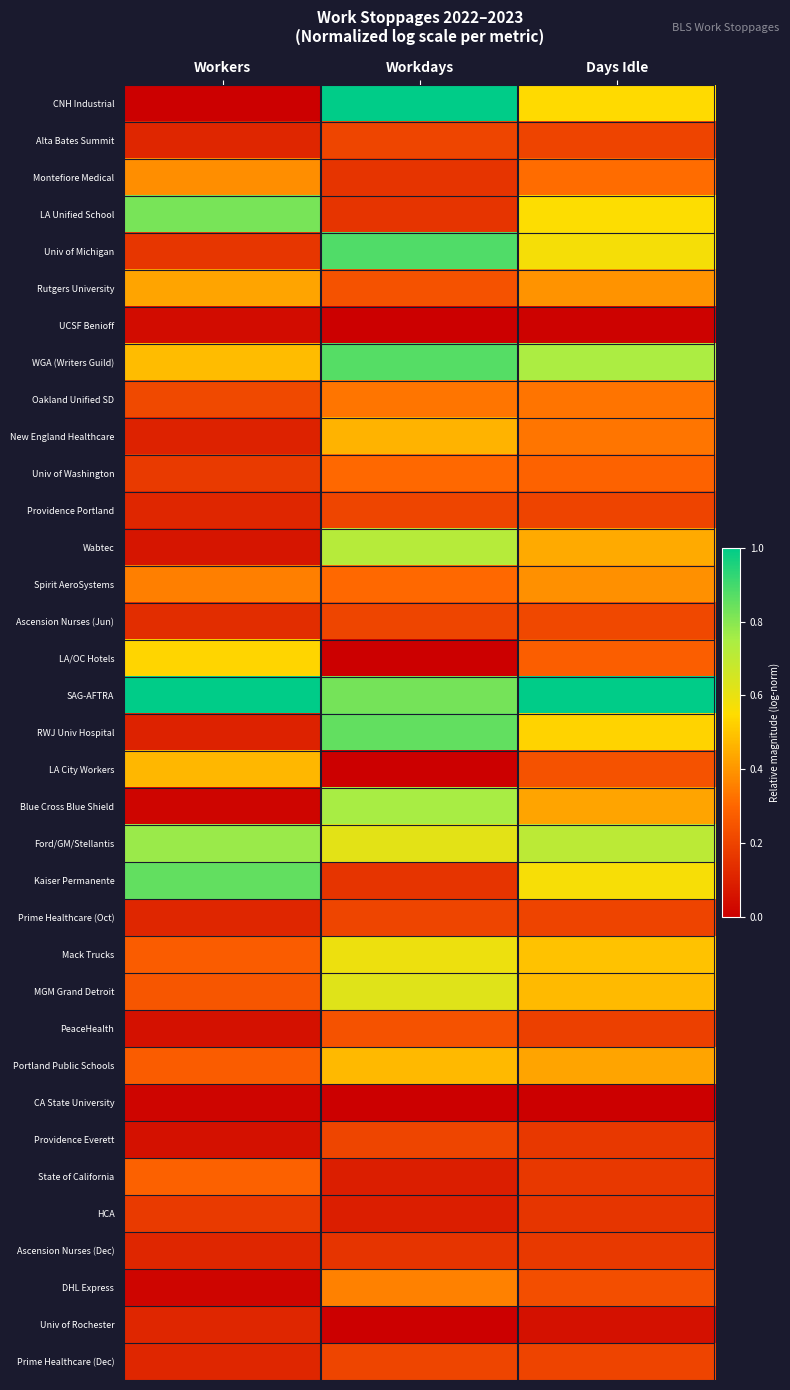

Reading left to right, extract all data points from this chart.

CNH Industrial: Workers=0.0	Workdays=1.0	Days Idle=0.5
Alta Bates Summit: Workers=0.1	Workdays=0.2	Days Idle=0.2
Montefiore Medical: Workers=0.4	Workdays=0.2	Days Idle=0.3
LA Unified School: Workers=0.8	Workdays=0.2	Days Idle=0.6
Univ of Michigan: Workers=0.2	Workdays=0.9	Days Idle=0.6
Rutgers University: Workers=0.4	Workdays=0.2	Days Idle=0.4
UCSF Benioff: Workers=0.0	Workdays=0.0	Days Idle=0.0
WGA (Writers Guild): Workers=0.5	Workdays=0.9	Days Idle=0.7
Oakland Unified SD: Workers=0.2	Workdays=0.3	Days Idle=0.3
New England Healthcare: Workers=0.1	Workdays=0.5	Days Idle=0.3
Univ of Washington: Workers=0.2	Workdays=0.3	Days Idle=0.3
Providence Portland: Workers=0.1	Workdays=0.2	Days Idle=0.2
Wabtec: Workers=0.1	Workdays=0.7	Days Idle=0.4
Spirit AeroSystems: Workers=0.4	Workdays=0.3	Days Idle=0.4
Ascension Nurses (Jun): Workers=0.1	Workdays=0.2	Days Idle=0.2
LA/OC Hotels: Workers=0.5	Workdays=0.0	Days Idle=0.3
SAG-AFTRA: Workers=1.0	Workdays=0.8	Days Idle=1.0
RWJ Univ Hospital: Workers=0.1	Workdays=0.9	Days Idle=0.5
LA City Workers: Workers=0.5	Workdays=0.0	Days Idle=0.2
Blue Cross Blue Shield: Workers=0.0	Workdays=0.8	Days Idle=0.4
Ford/GM/Stellantis: Workers=0.8	Workdays=0.6	Days Idle=0.7
Kaiser Permanente: Workers=0.9	Workdays=0.2	Days Idle=0.6
Prime Healthcare (Oct): Workers=0.1	Workdays=0.2	Days Idle=0.2
Mack Trucks: Workers=0.3	Workdays=0.6	Days Idle=0.5
MGM Grand Detroit: Workers=0.3	Workdays=0.6	Days Idle=0.5
PeaceHealth: Workers=0.1	Workdays=0.2	Days Idle=0.2
Portland Public Schools: Workers=0.3	Workdays=0.5	Days Idle=0.4
CA State University: Workers=0.0	Workdays=0.0	Days Idle=0.0
Providence Everett: Workers=0.1	Workdays=0.2	Days Idle=0.2
State of California: Workers=0.3	Workdays=0.1	Days Idle=0.2
HCA: Workers=0.2	Workdays=0.1	Days Idle=0.2
Ascension Nurses (Dec): Workers=0.1	Workdays=0.2	Days Idle=0.2
DHL Express: Workers=0.0	Workdays=0.4	Days Idle=0.2
Univ of Rochester: Workers=0.1	Workdays=0.0	Days Idle=0.1
Prime Healthcare (Dec): Workers=0.1	Workdays=0.2	Days Idle=0.2